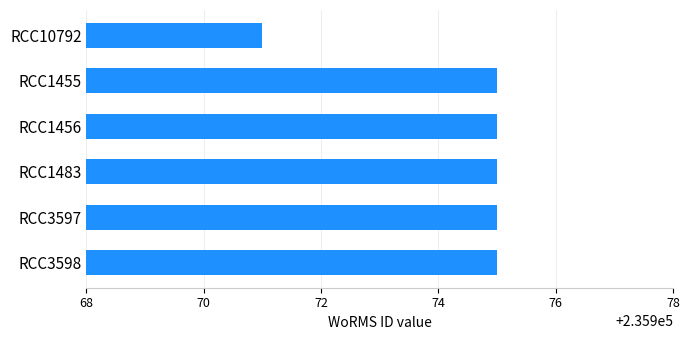

Reading top to bottom, list all the values displayed in this chart.

RCC10792=235971	RCC1455=235975	RCC1456=235975	RCC1483=235975	RCC3597=235975	RCC3598=235975